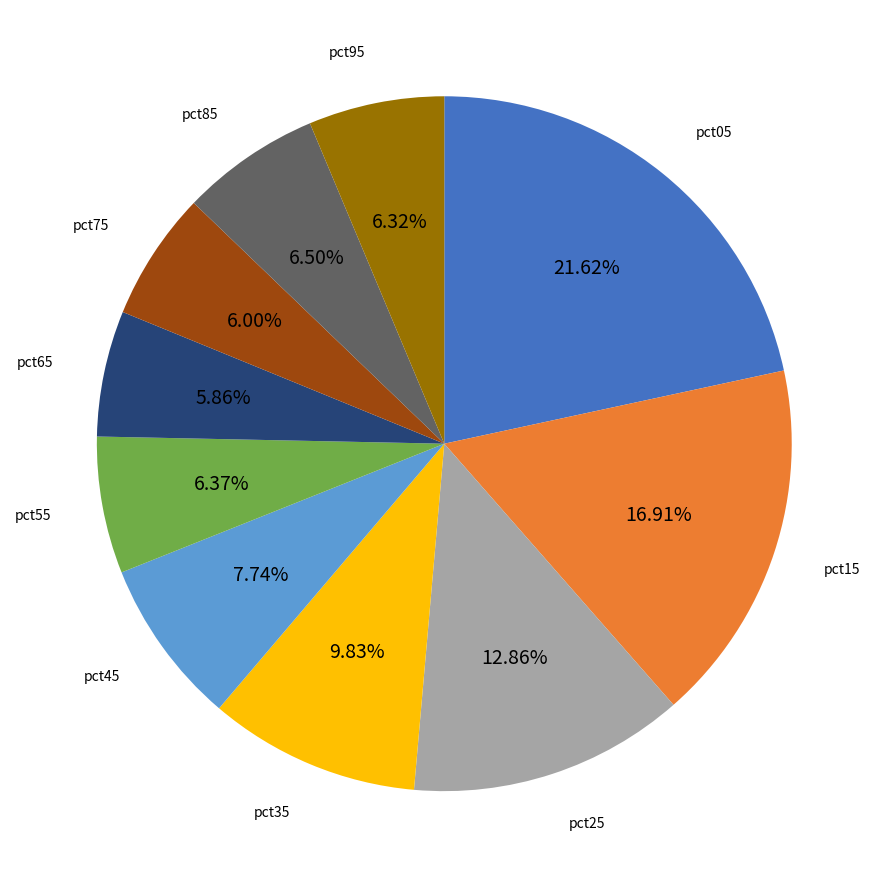

How many slices are in this pie chart?

10